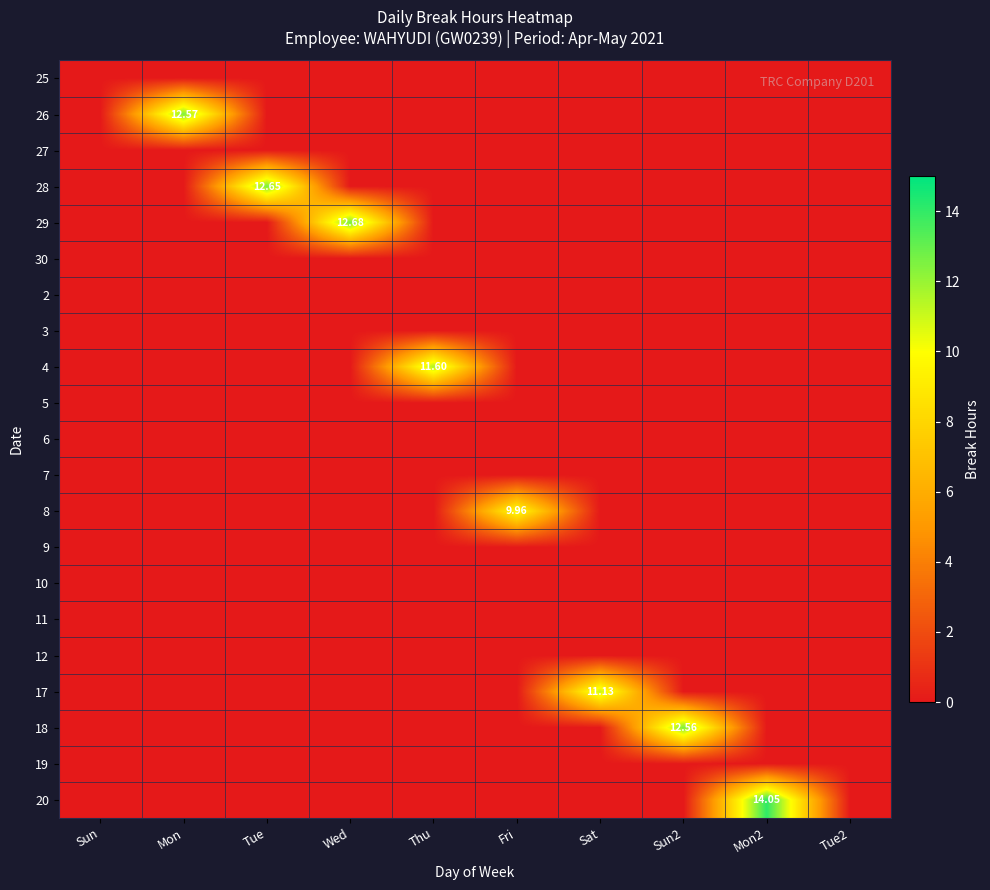

What is the greatest value displayed?

14.1